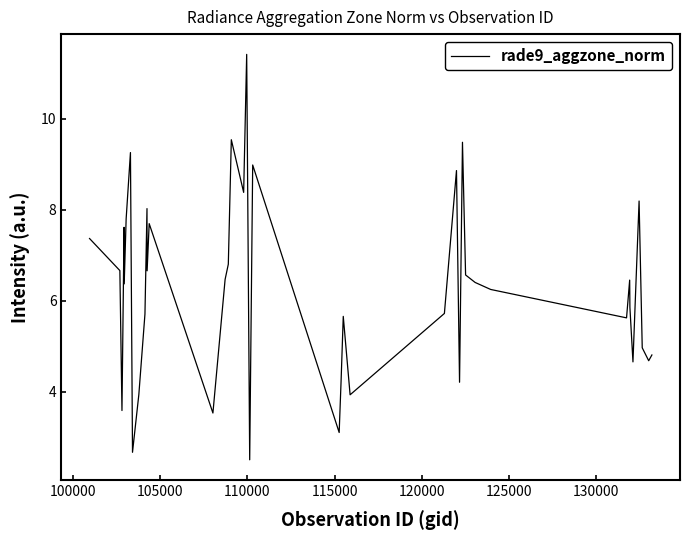

True or false: there are more than 1 points higher than both neighbors.

True